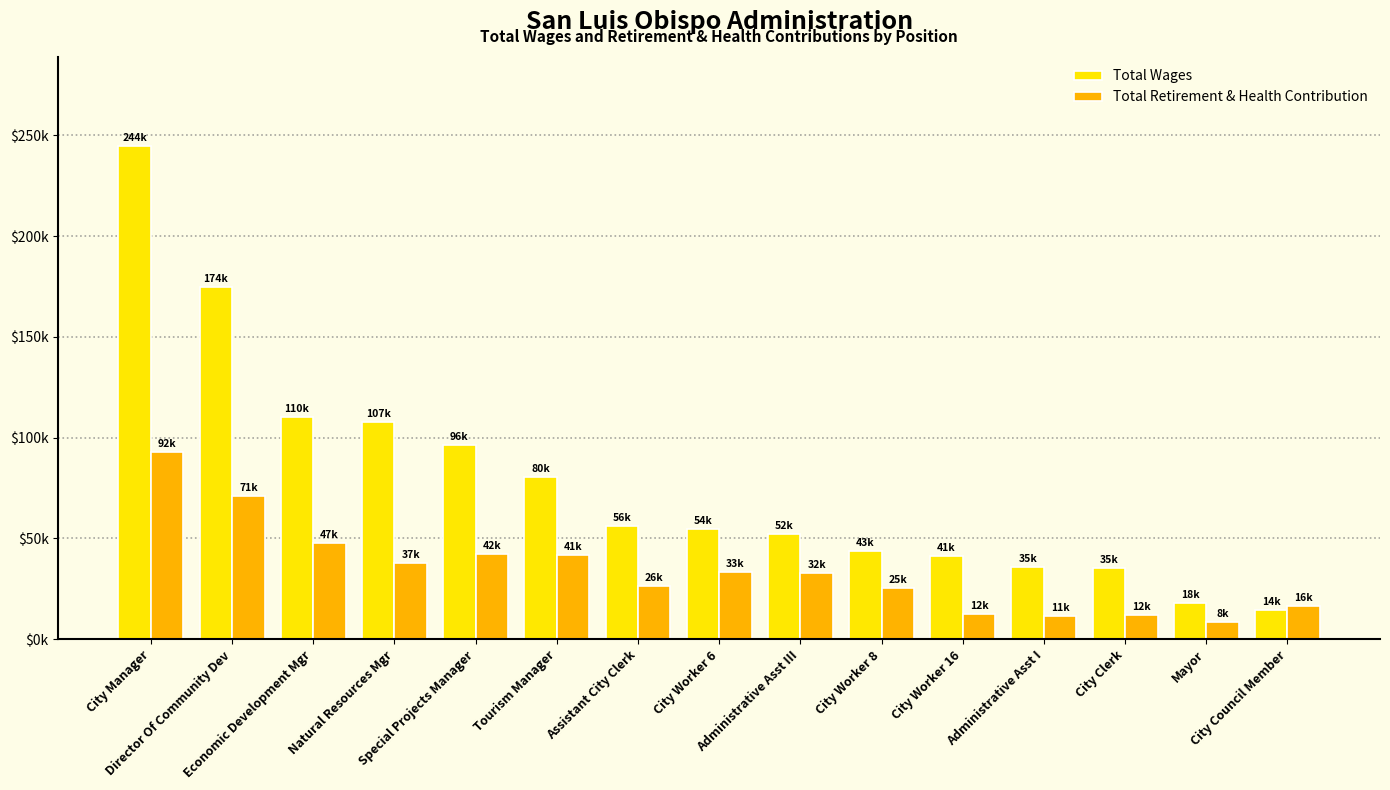

At which category does the chart reach its peak across all series?

City Manager